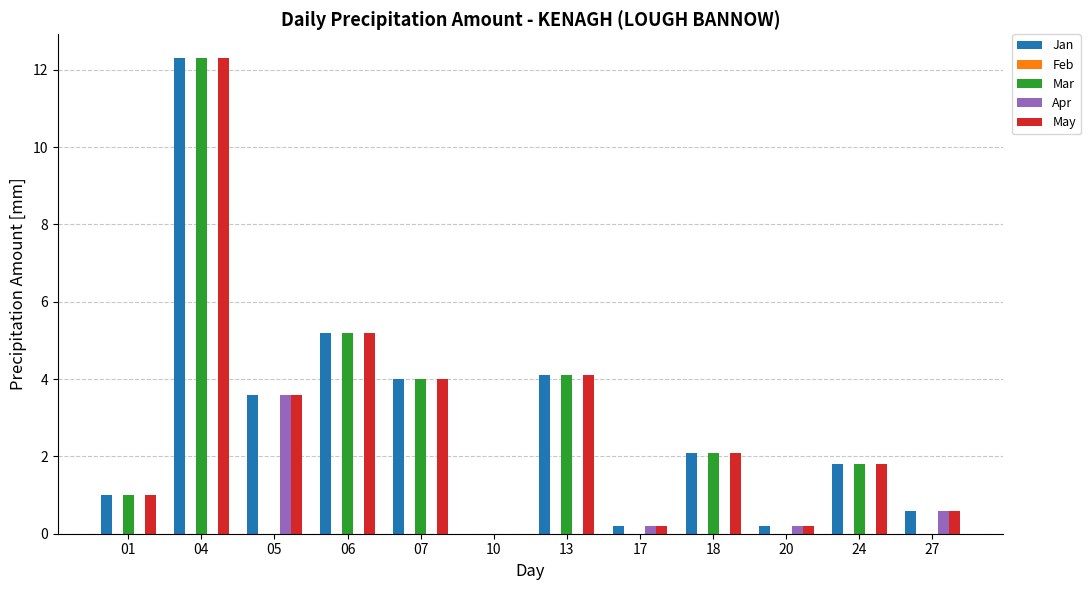

True or false: Jan has a value of 19.4 at 04.

False